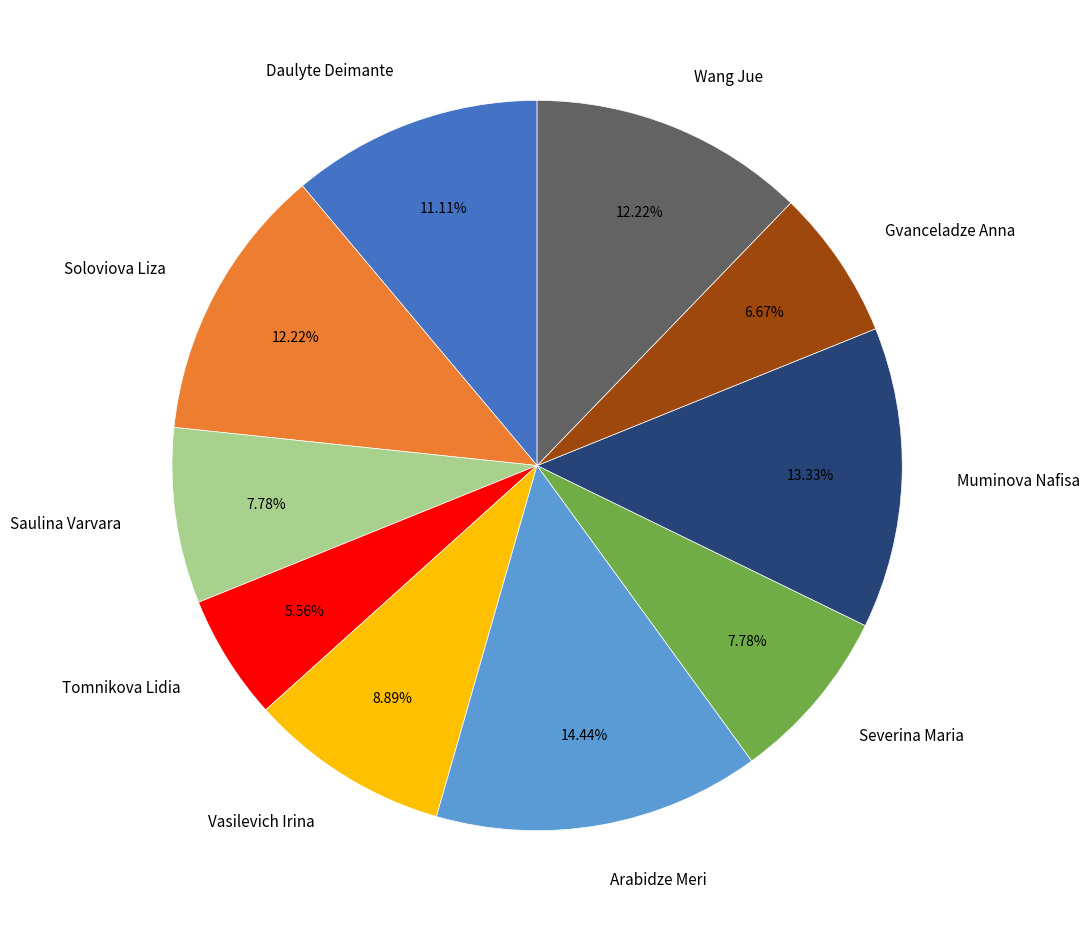

How much of the chart is everything except Daulyte Deimante?

88.9%